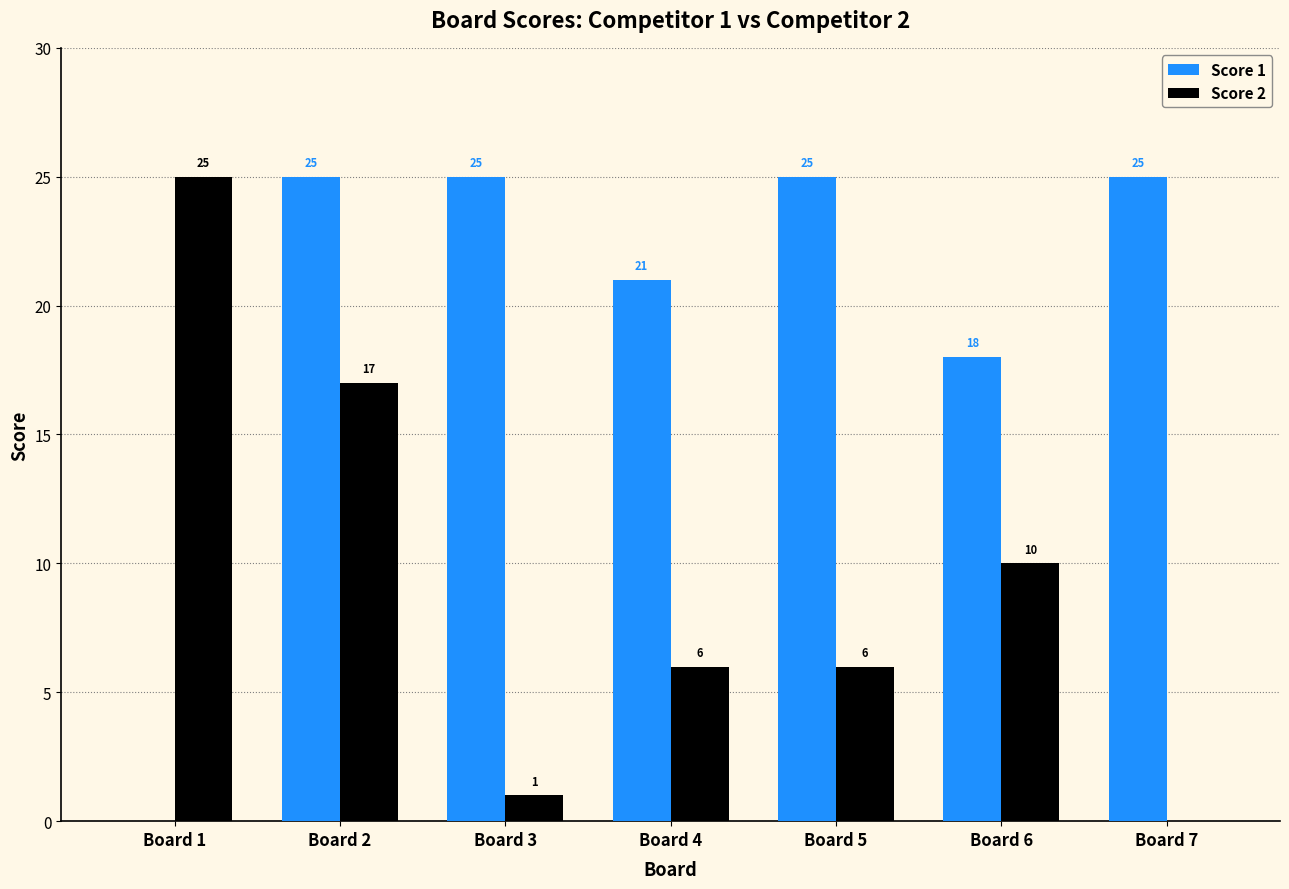

Which series changed the most between Board 2 and Board 3?

Score 2